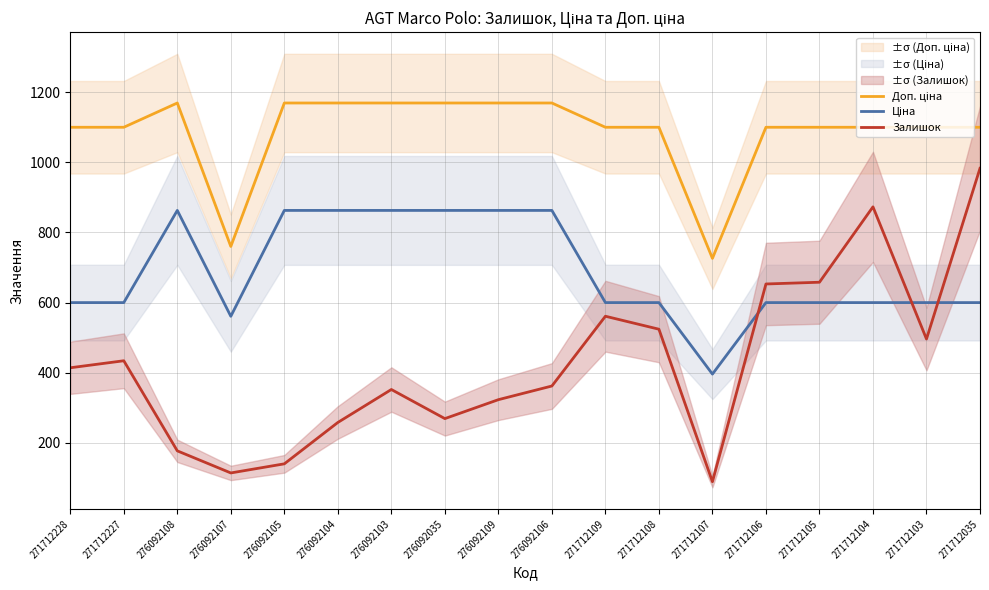

What is the sum of the Ціна values at 271712035 and 276092109?

1462.8